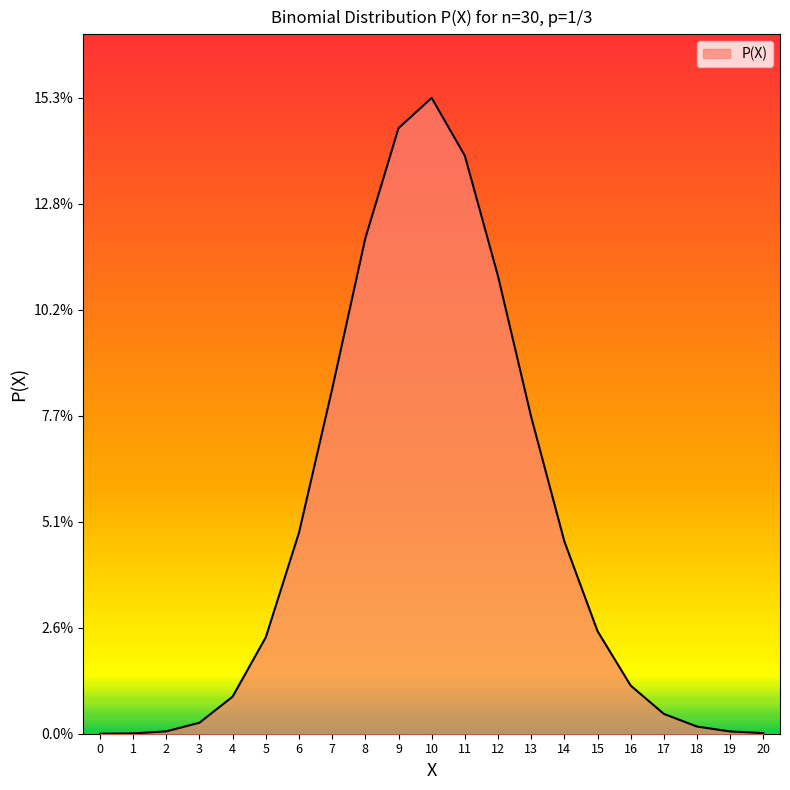

Rank the categories by value from highest to lowest.

10, 9, 11, 8, 12, 7, 13, 6, 14, 15, 5, 16, 4, 17, 3, 18, 2, 19, 20, 1, 0